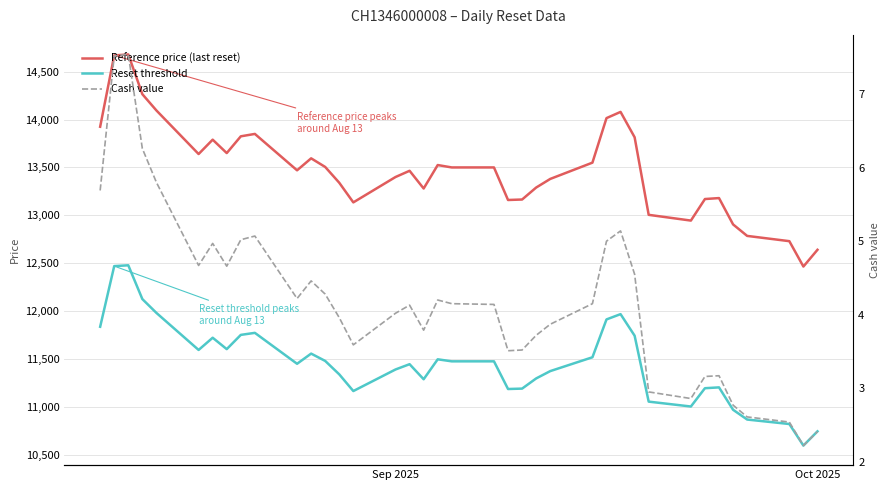

What is the sum of all Reference price (last reset) values?

512385.0